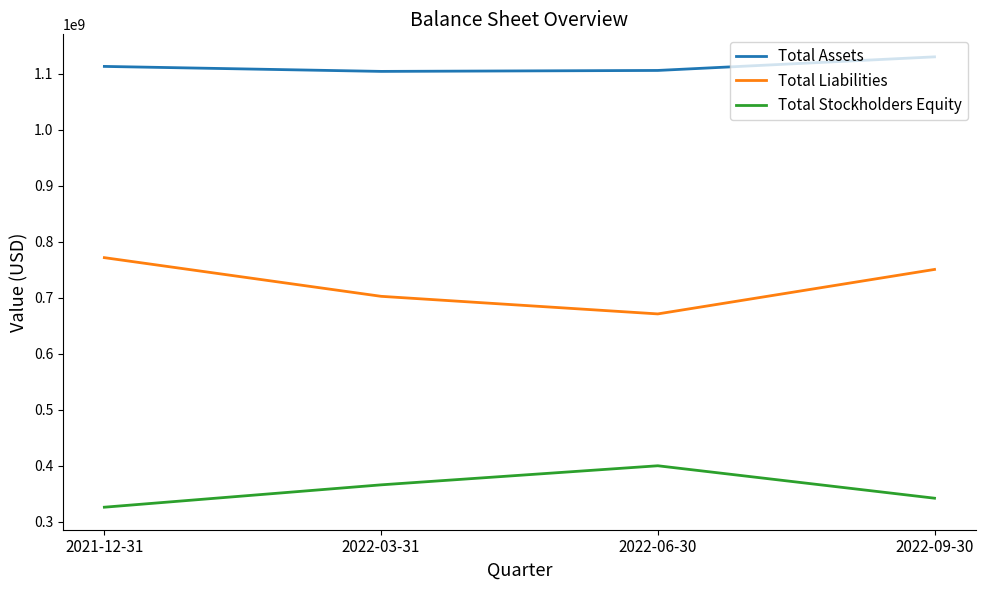

What is the highest value of the Total Liabilities series?

771711000